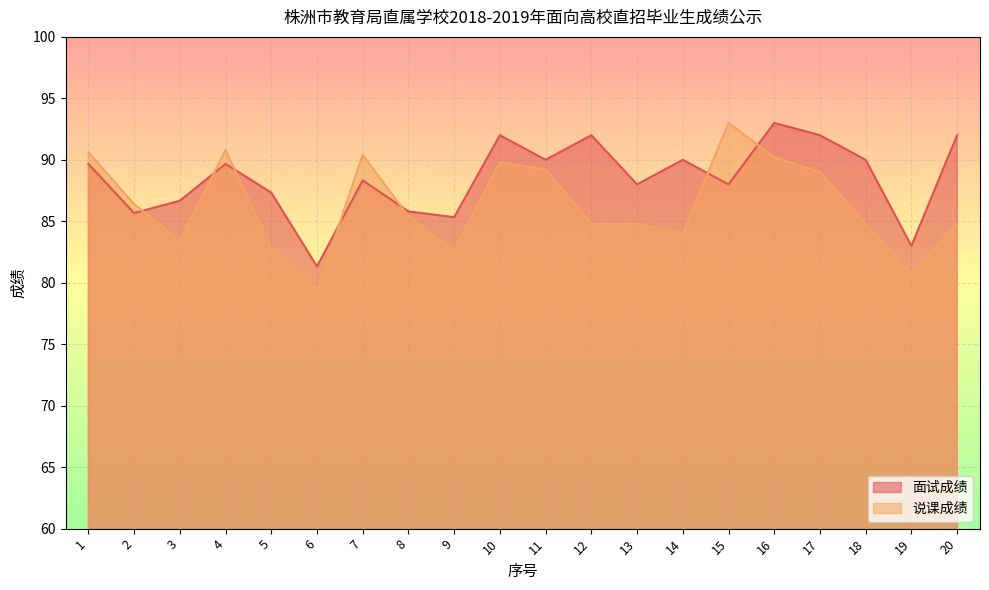

True or false: 说课成绩 and 面试成绩 intersect in this chart.

True